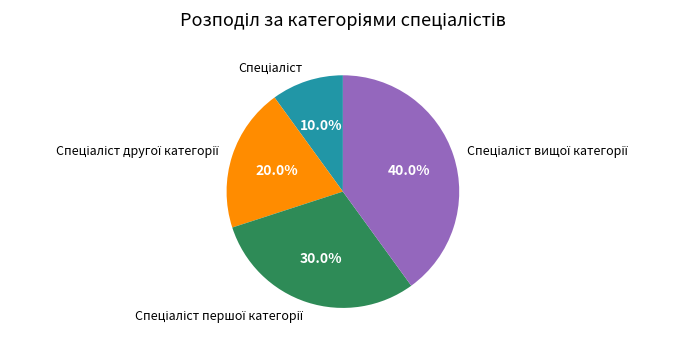

To the nearest percent, what is the average slice percentage?

25%